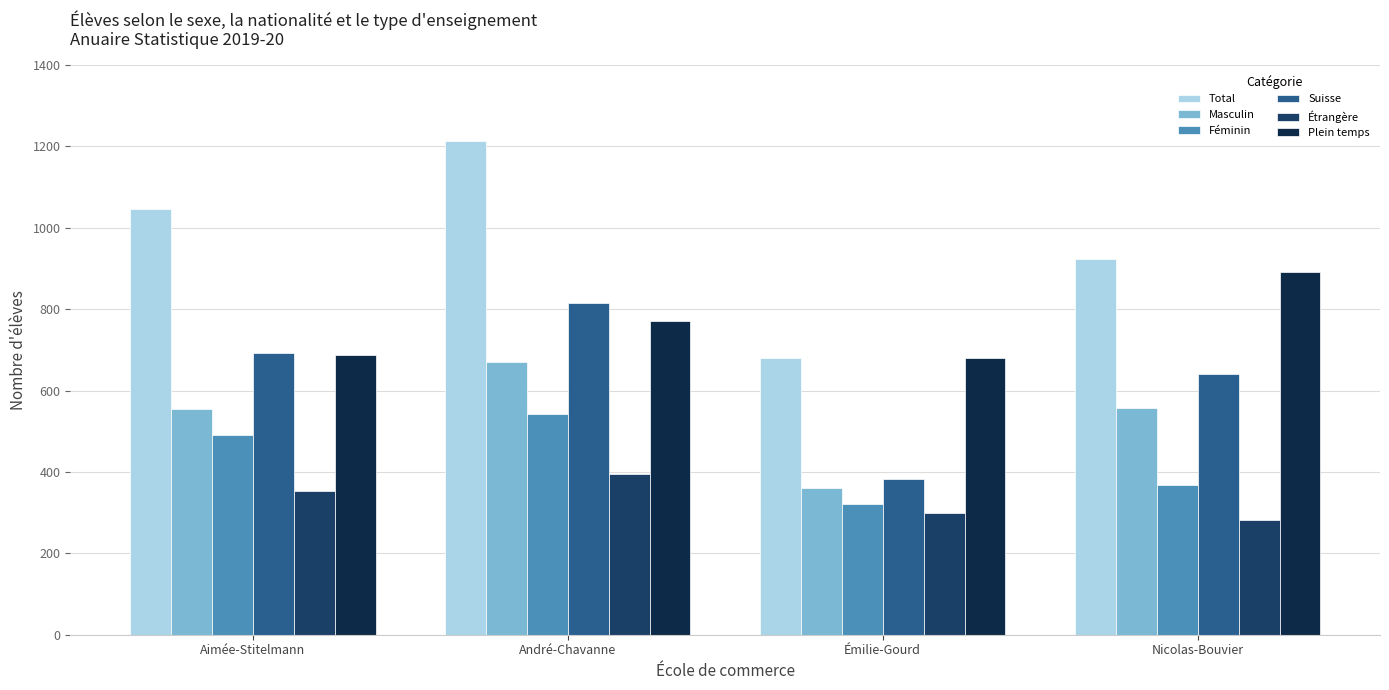

What is the sum of the Suisse values at Aimée-Stitelmann and André-Chavanne?

1508